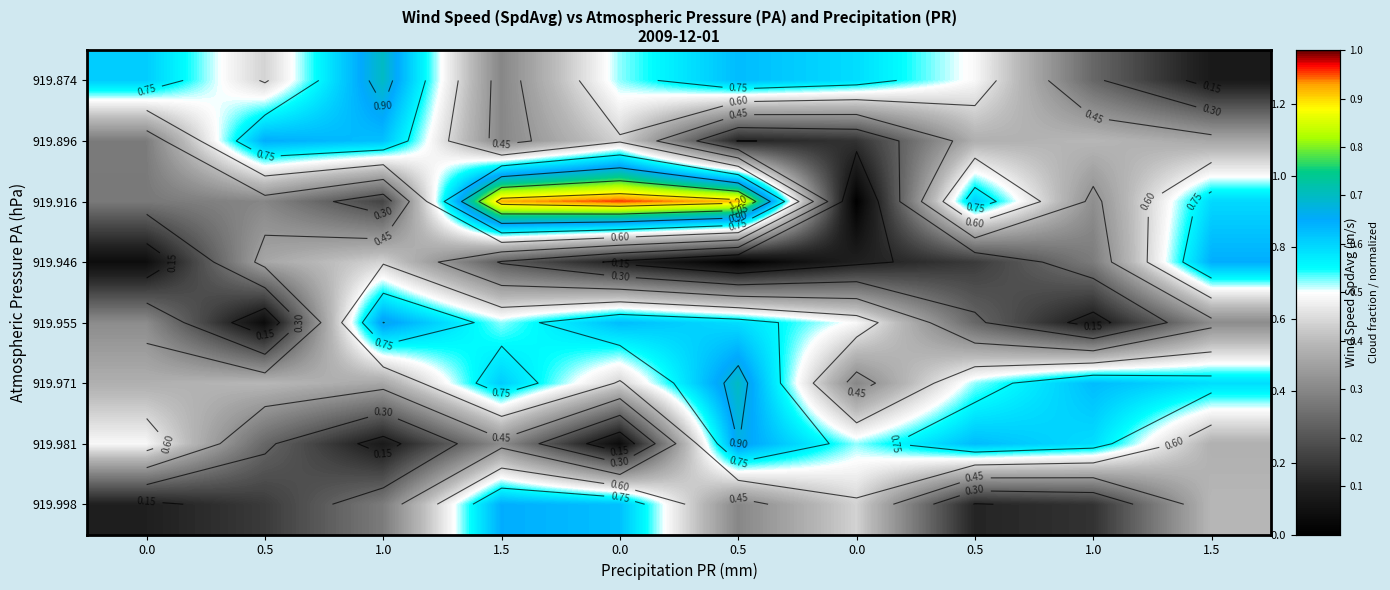

True or false: 919.896 has a value of 0.6 at 0.0.

False